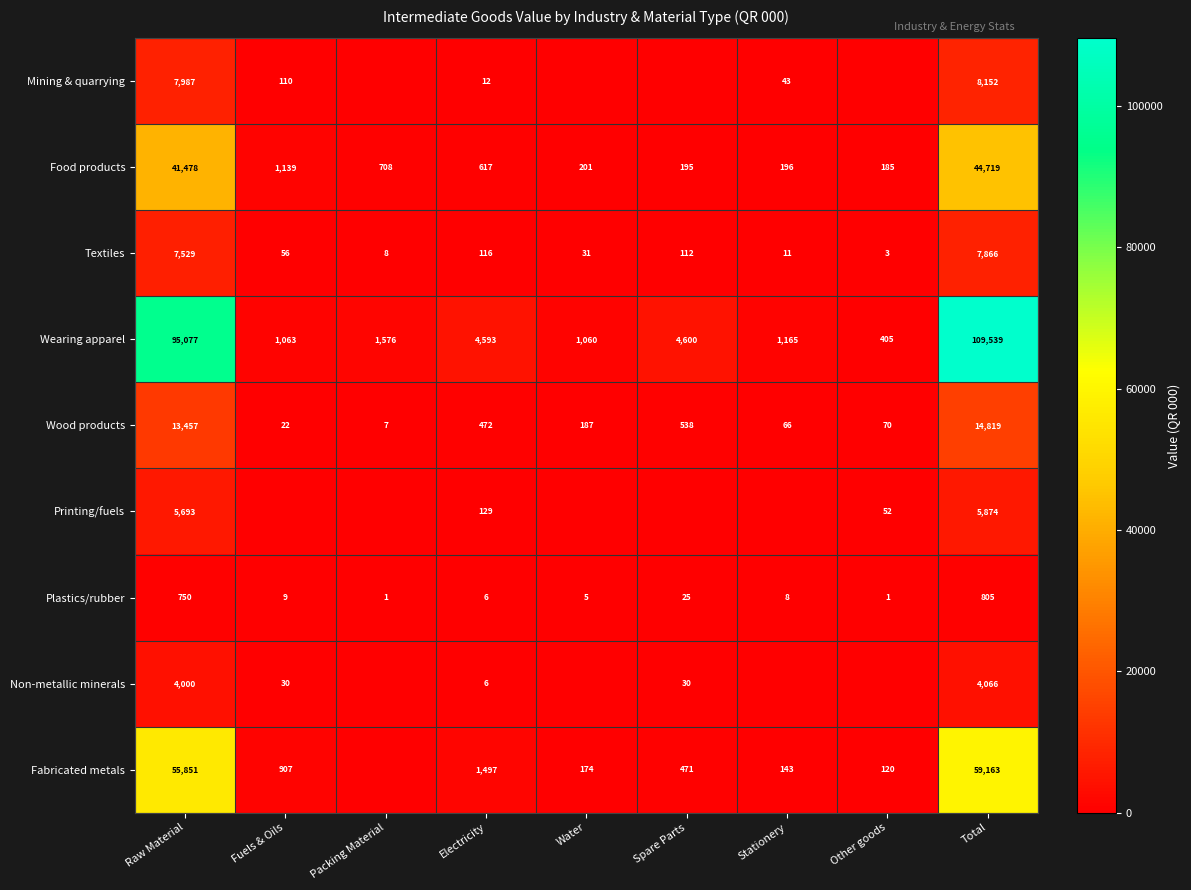

At which label is Textiles closest to 3934?

Raw Material